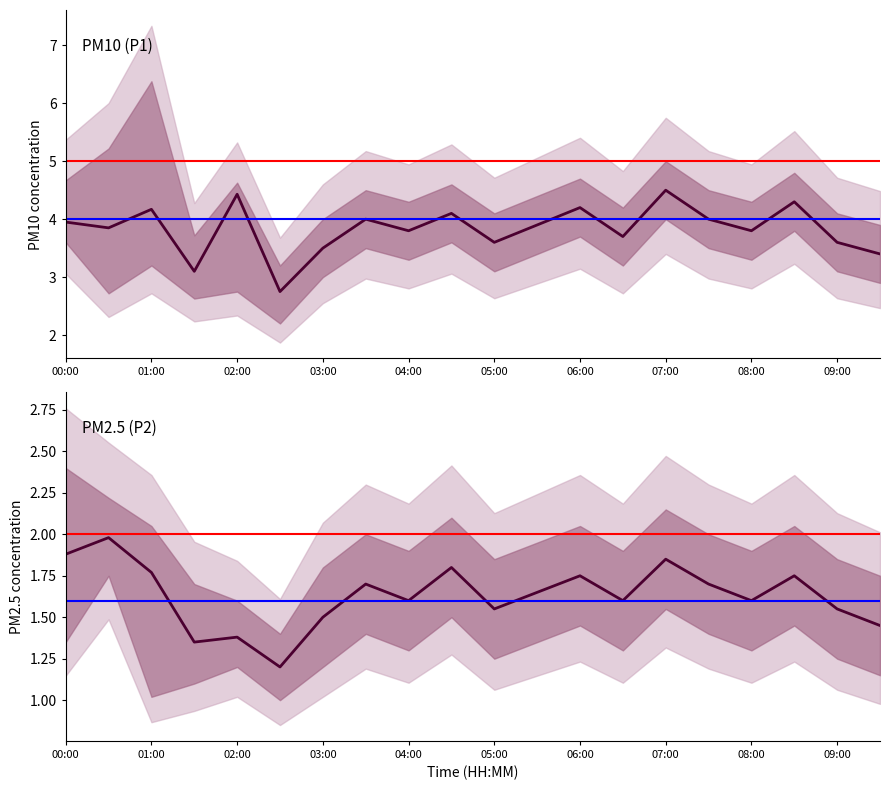

How many interior local valleys does the P1 series have?

7